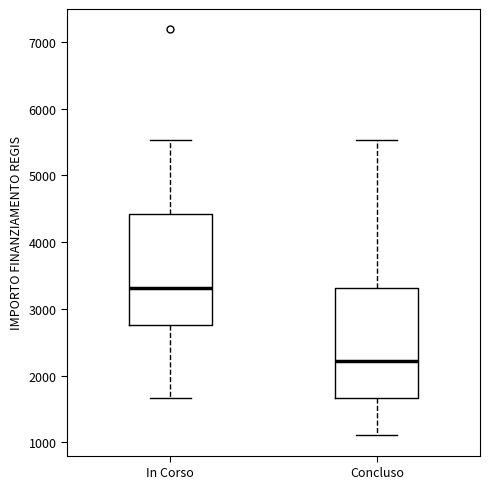

Which box has the highest median line?

In Corso